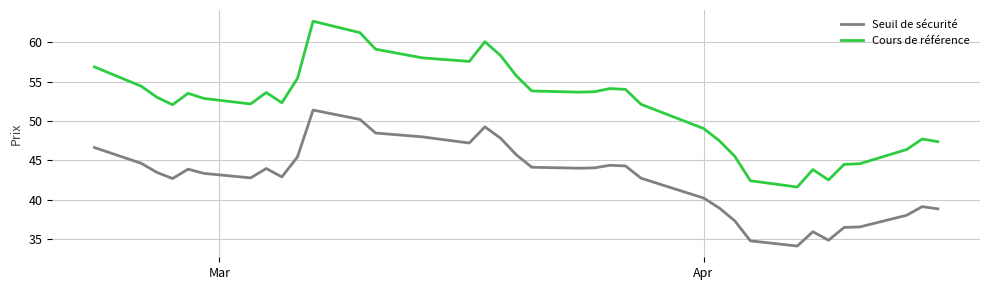

What is the minimum value for Seuil de sécurité?

34.1